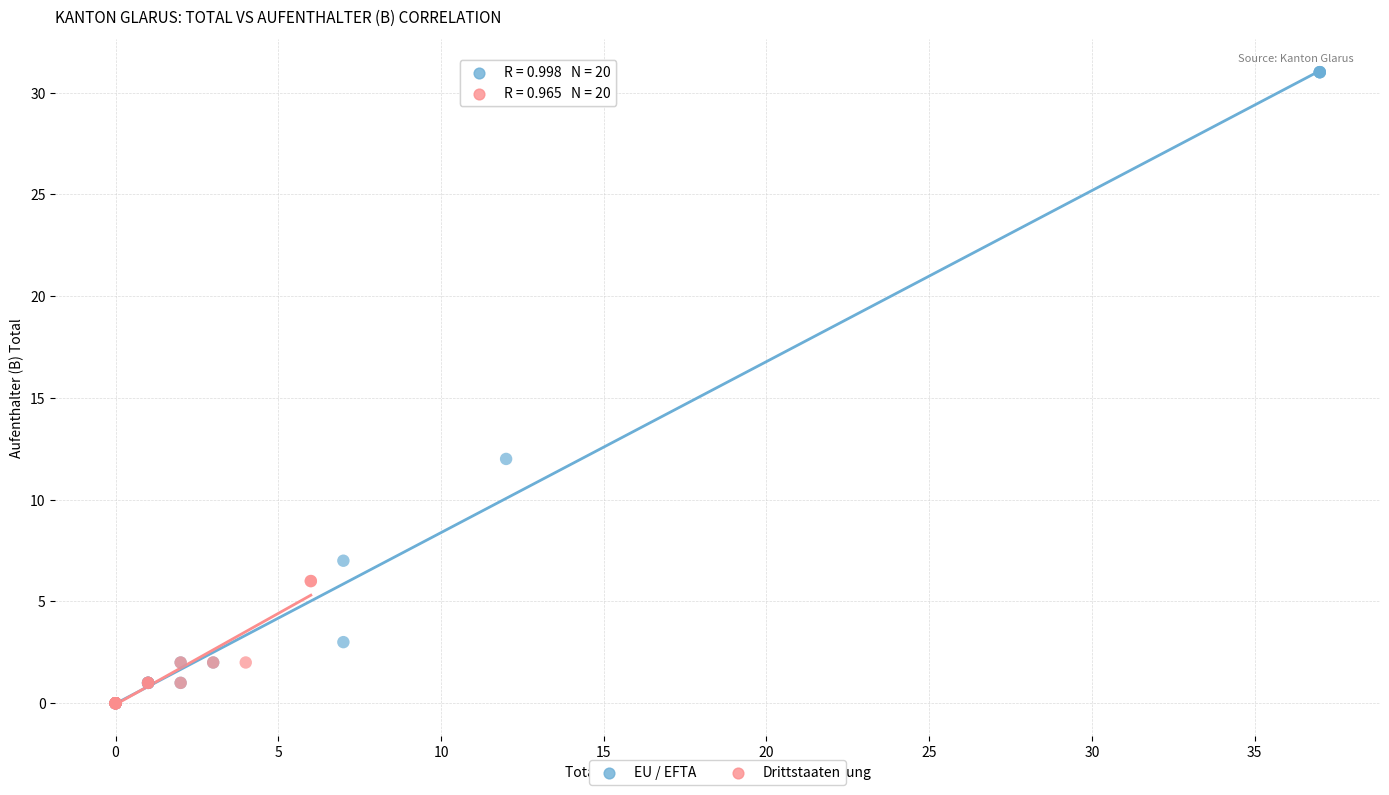

Which series contains the highest Y value?

EU / EFTA